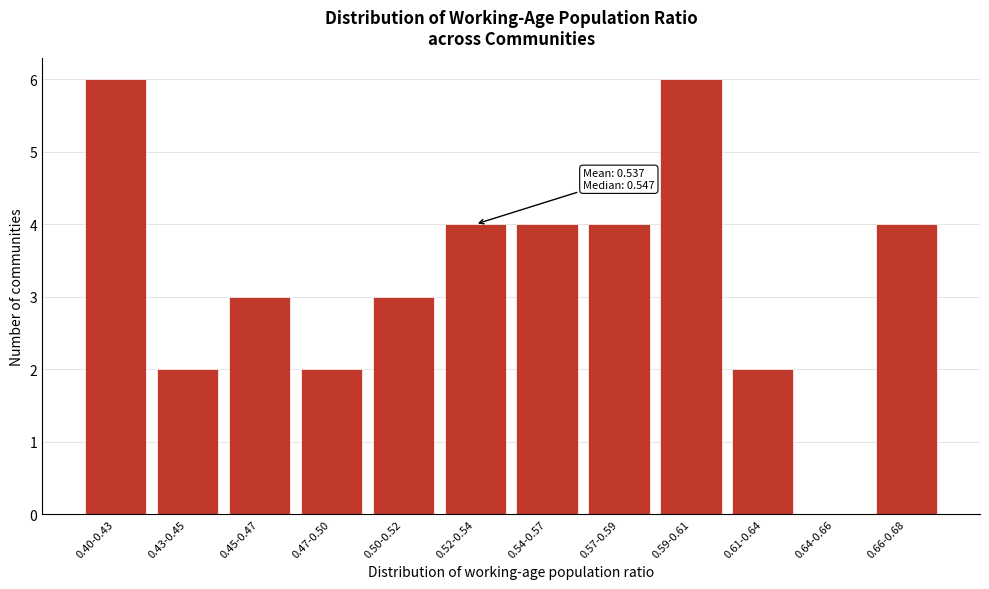

Reading right to left, extract all data points from this chart.

0.66-0.68=4	0.64-0.66=0	0.61-0.64=2	0.59-0.61=6	0.57-0.59=4	0.54-0.57=4	0.52-0.54=4	0.50-0.52=3	0.47-0.50=2	0.45-0.47=3	0.43-0.45=2	0.40-0.43=6